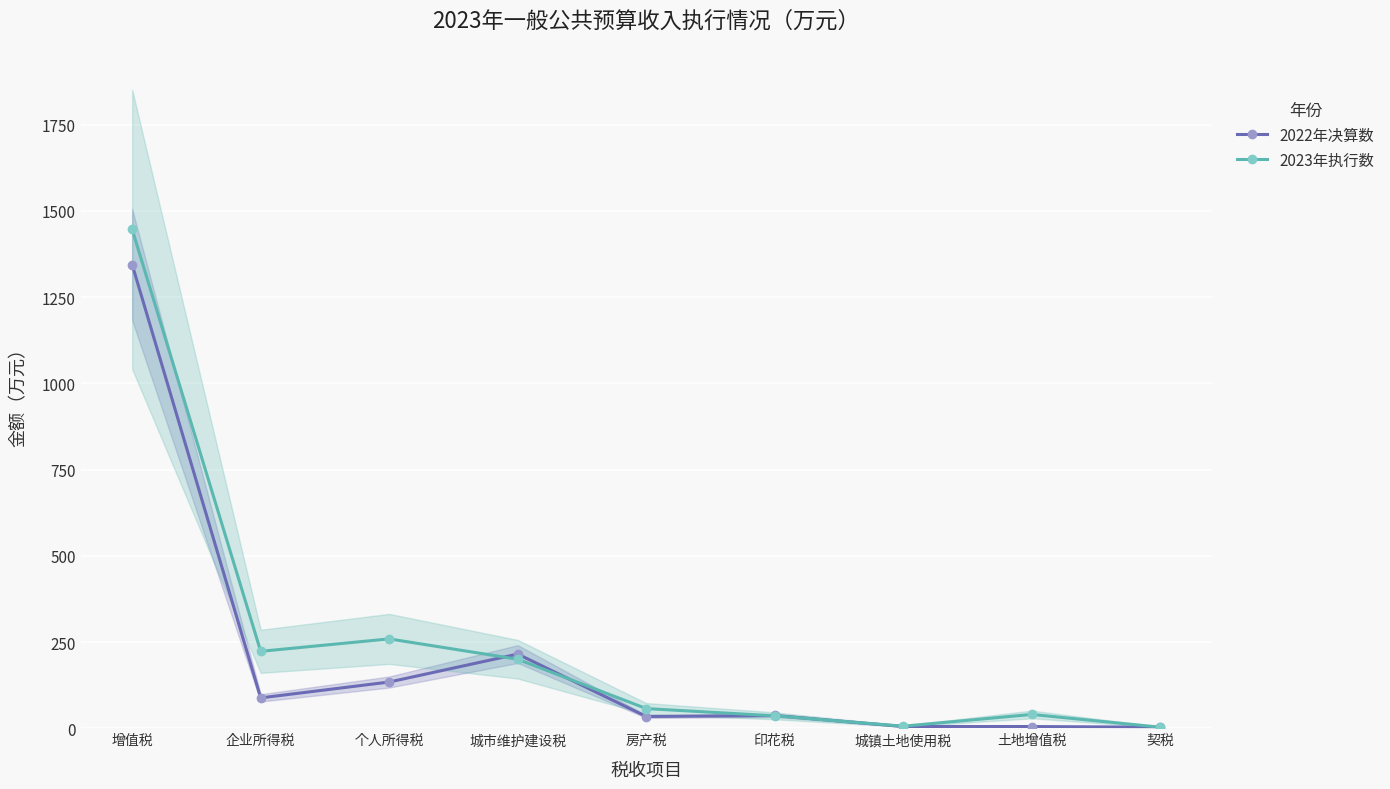

What is the difference between the maximum and minimum values in the 2023年执行数 series?

1443